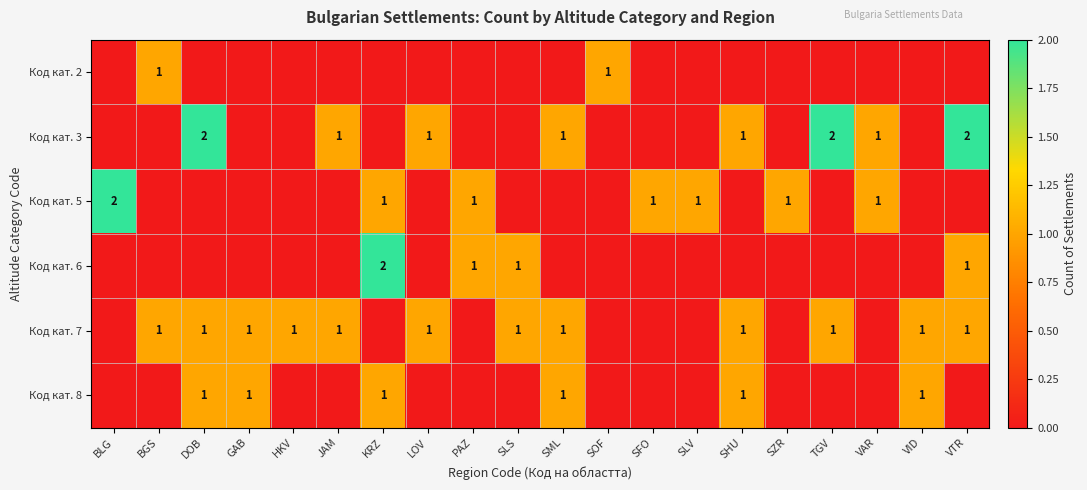

At which category does the chart reach its minimum across all series?

BLG